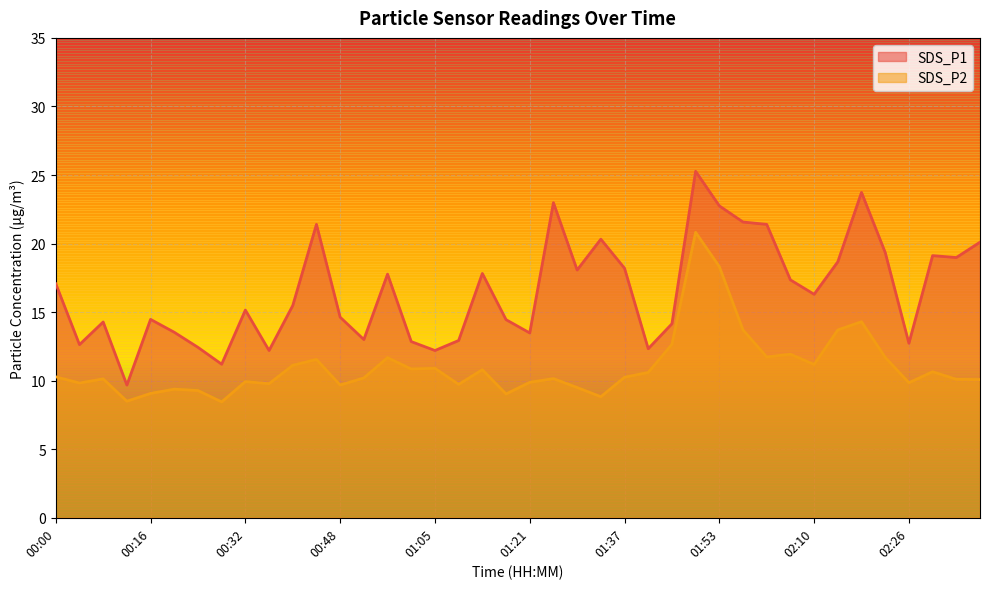

What is the sum of all SDS_P2 values?

440.1